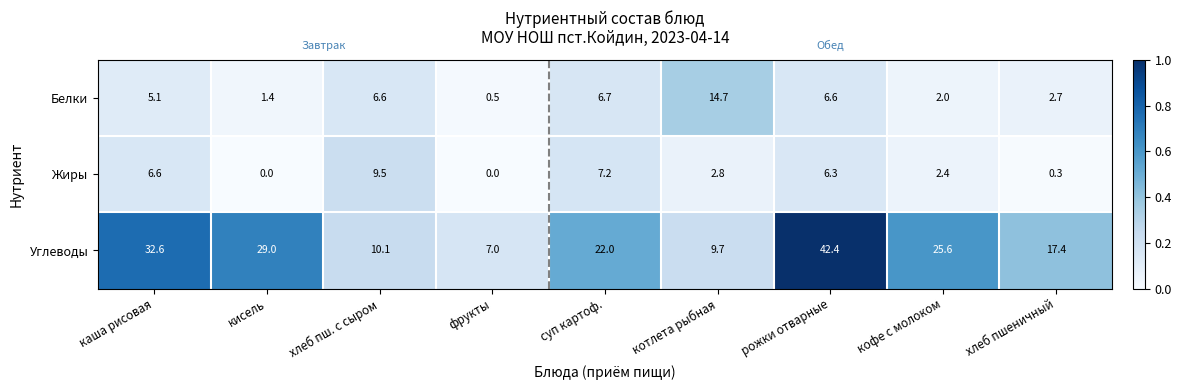

How many distinct data groups are displayed?

3